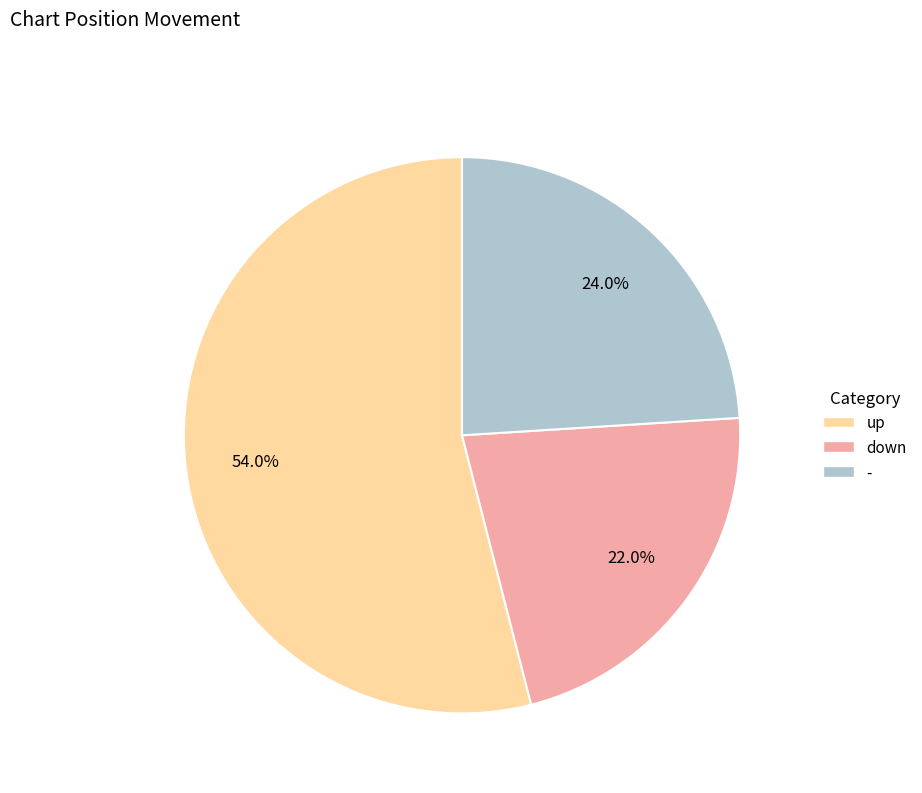

To the nearest percent, what is the difference between the - and down slice percentages?

2%